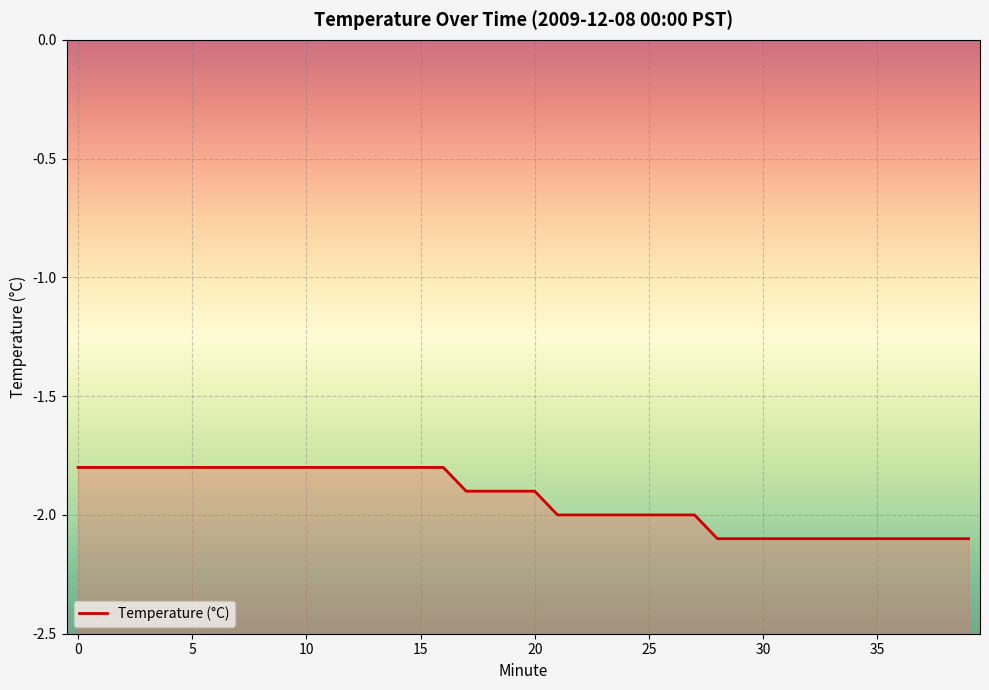

Does the chart display data point markers on the line(s)?

No